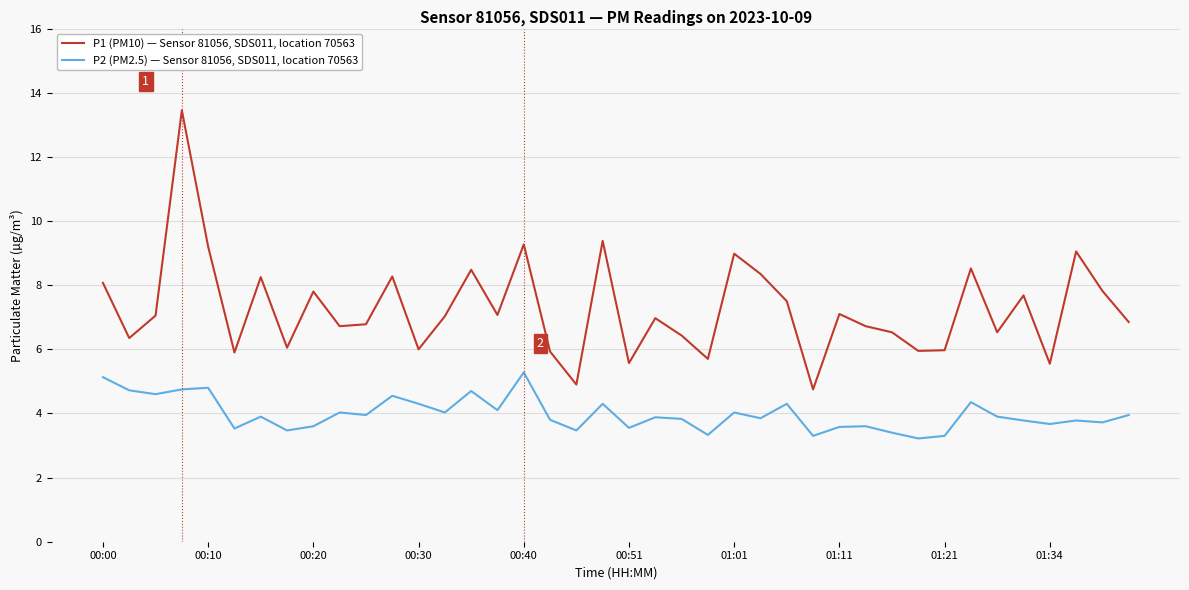

What is the difference between the maximum and minimum values in the P2 (PM2.5) — Sensor 81056, SDS011, location 70563 series?

2.1